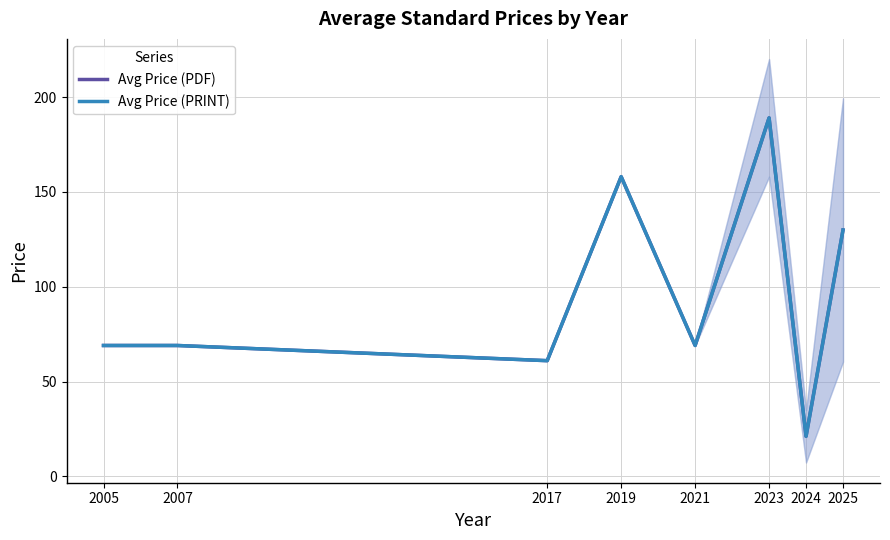

Which series has the largest range (max minus min)?

Avg Price (PDF)